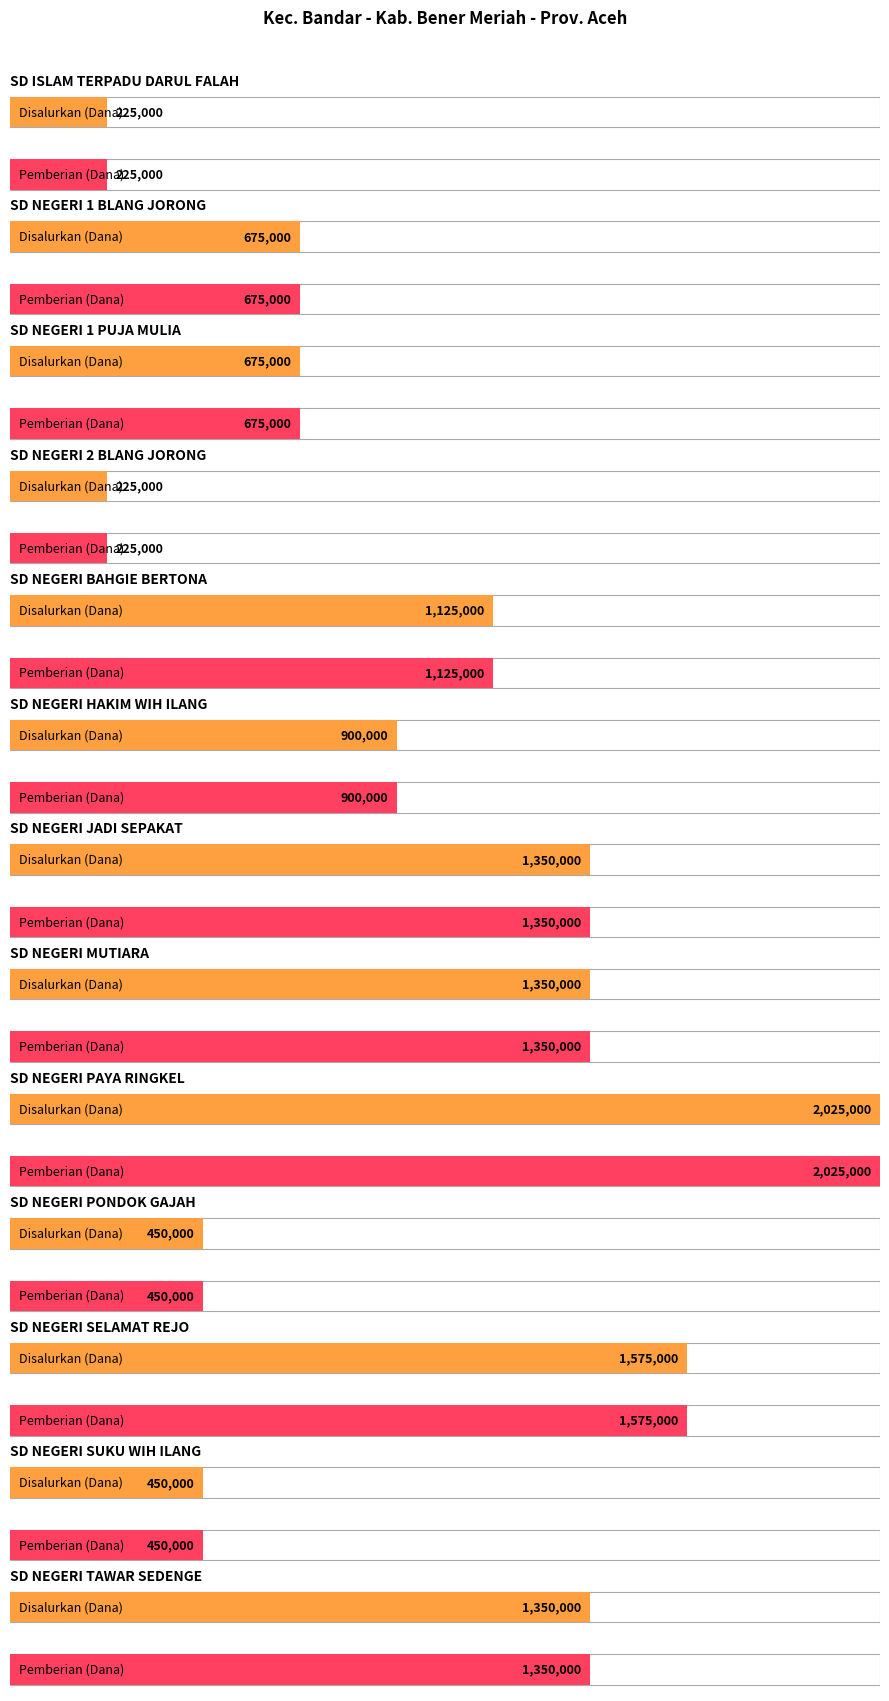

Which label corresponds to the smallest value in the chart?

SD ISLAM TERPADU DARUL FALAH